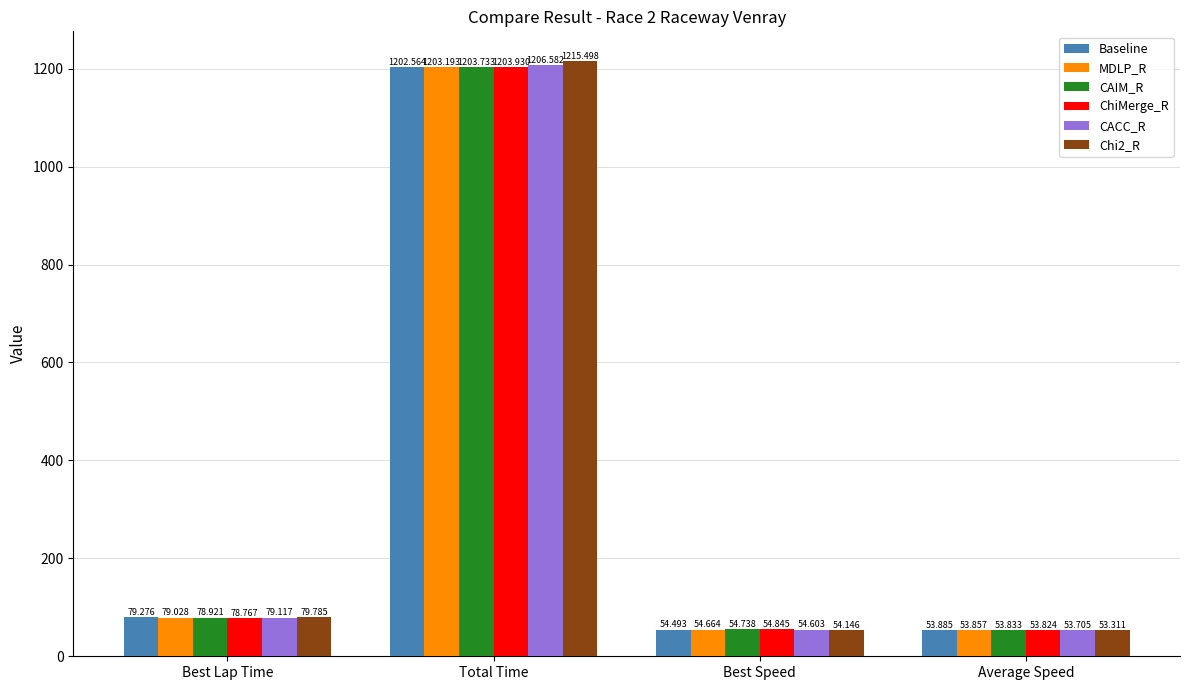

Between Total Time and Best Speed, which series saw the biggest shift?

Chi2_R